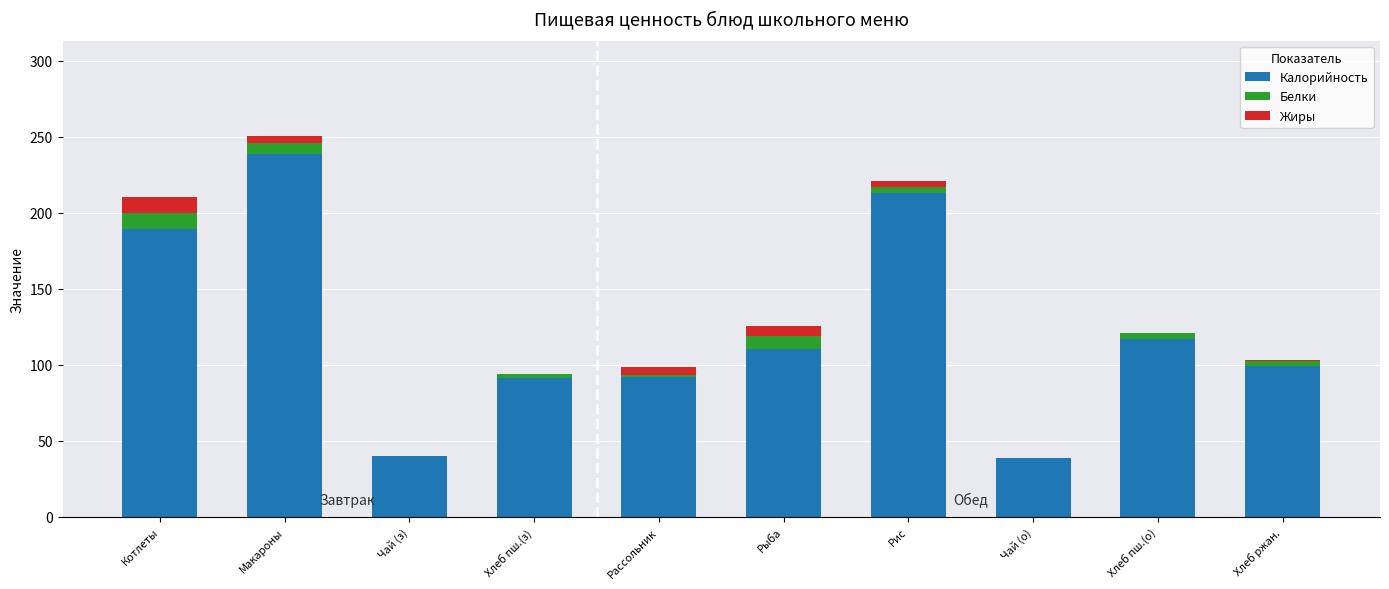

How many data points in Калорийность are above 110?

5